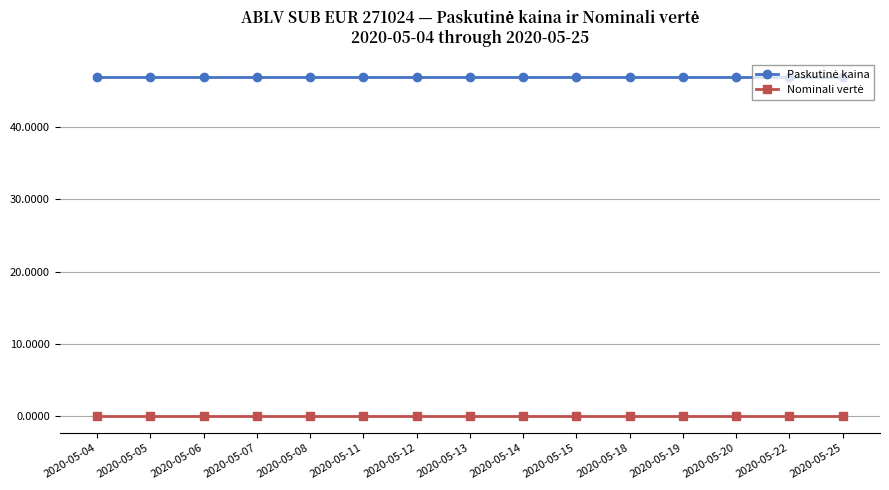

At how many categories does at least one series exceed 39?

15